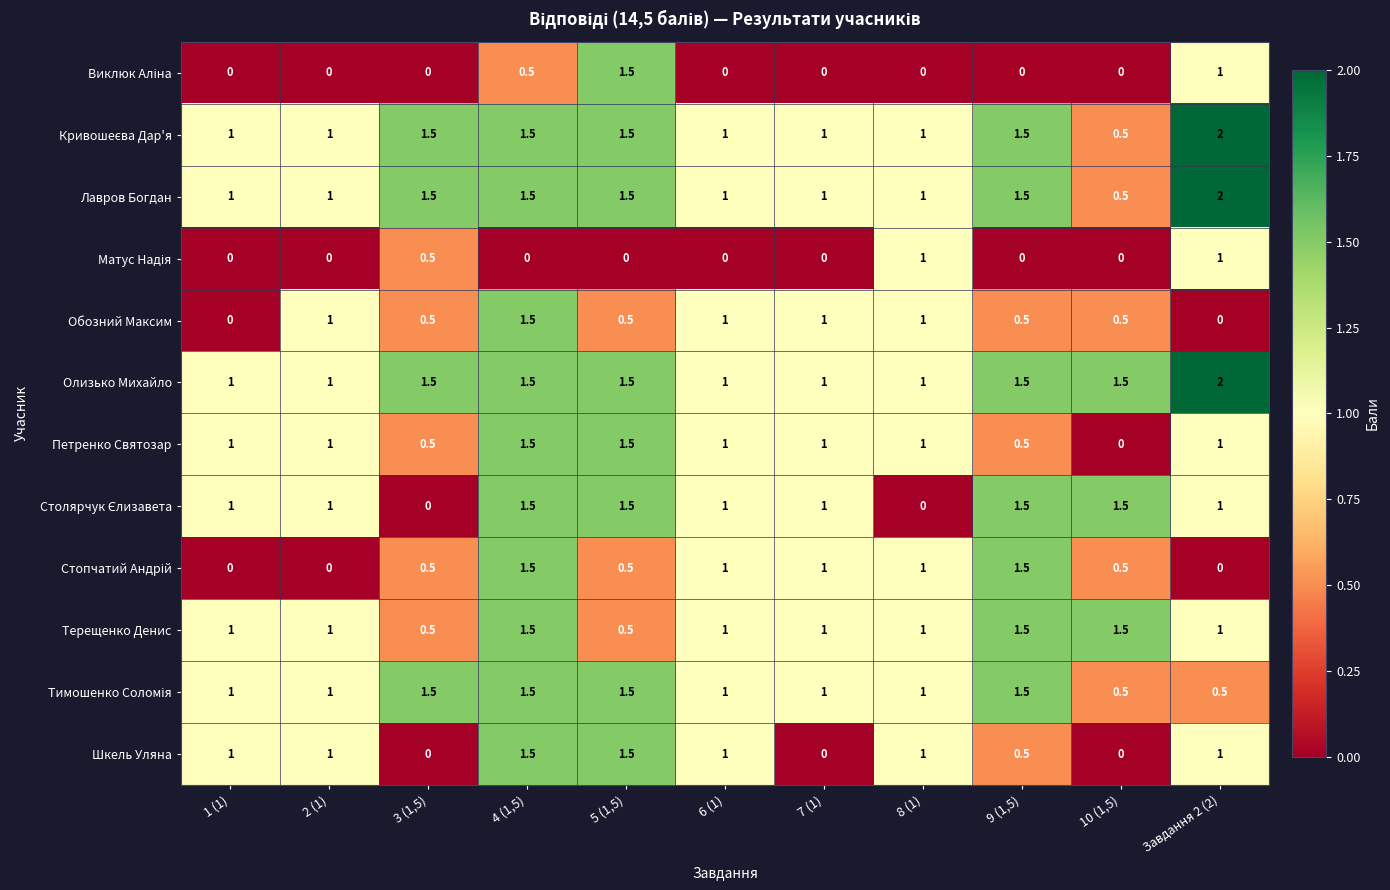

Which label corresponds to the largest value in the chart?

Завдання 2 (2)